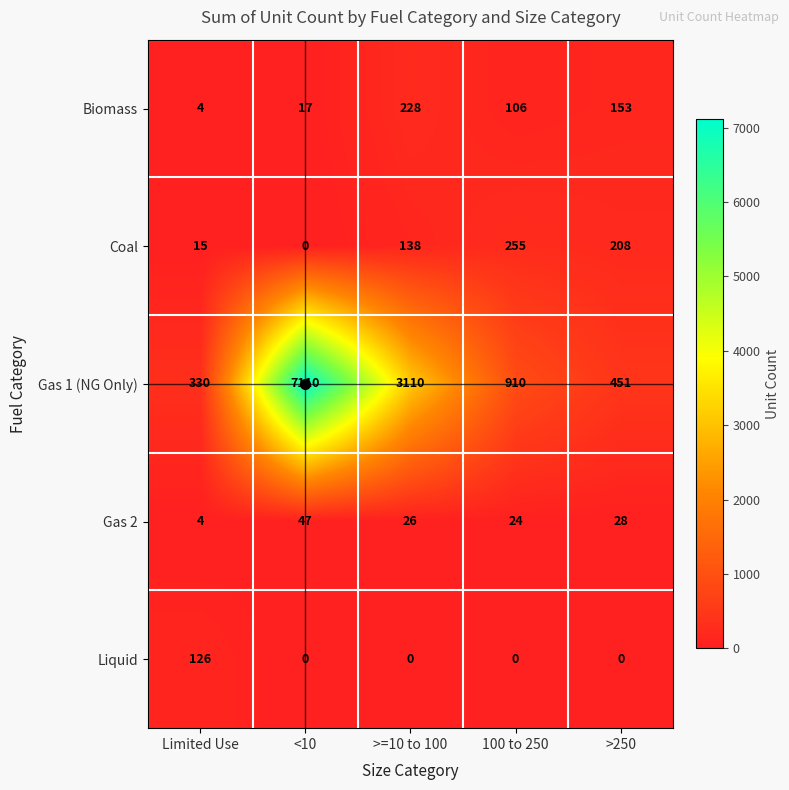

At which label is Coal closest to 127?

>=10 to 100